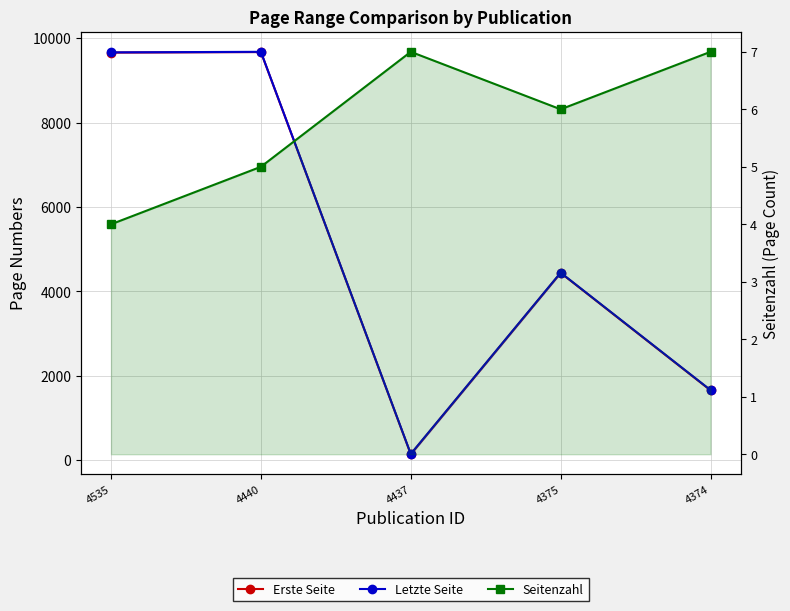

Which series has the largest range (max minus min)?

Erste Seite